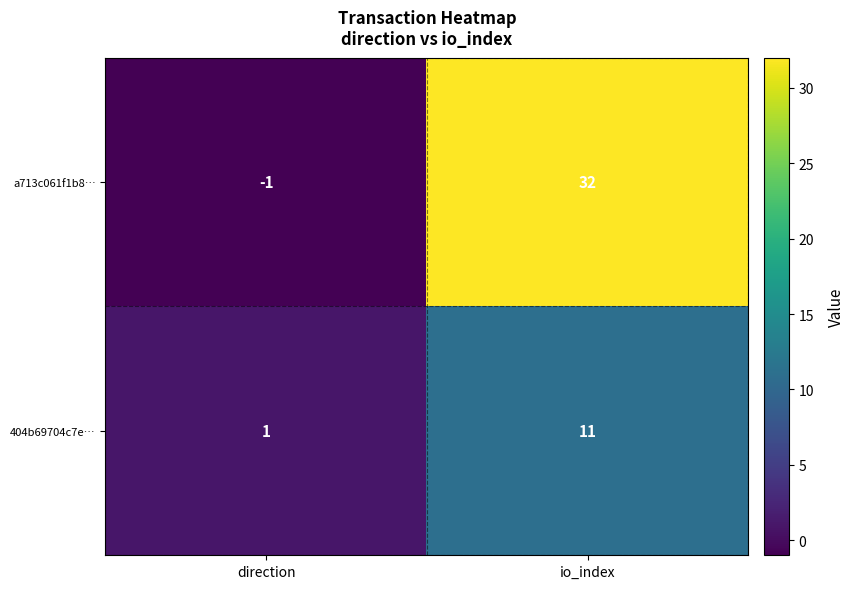

Is it true that 404b69704c7e… equals 16 at io_index?

False